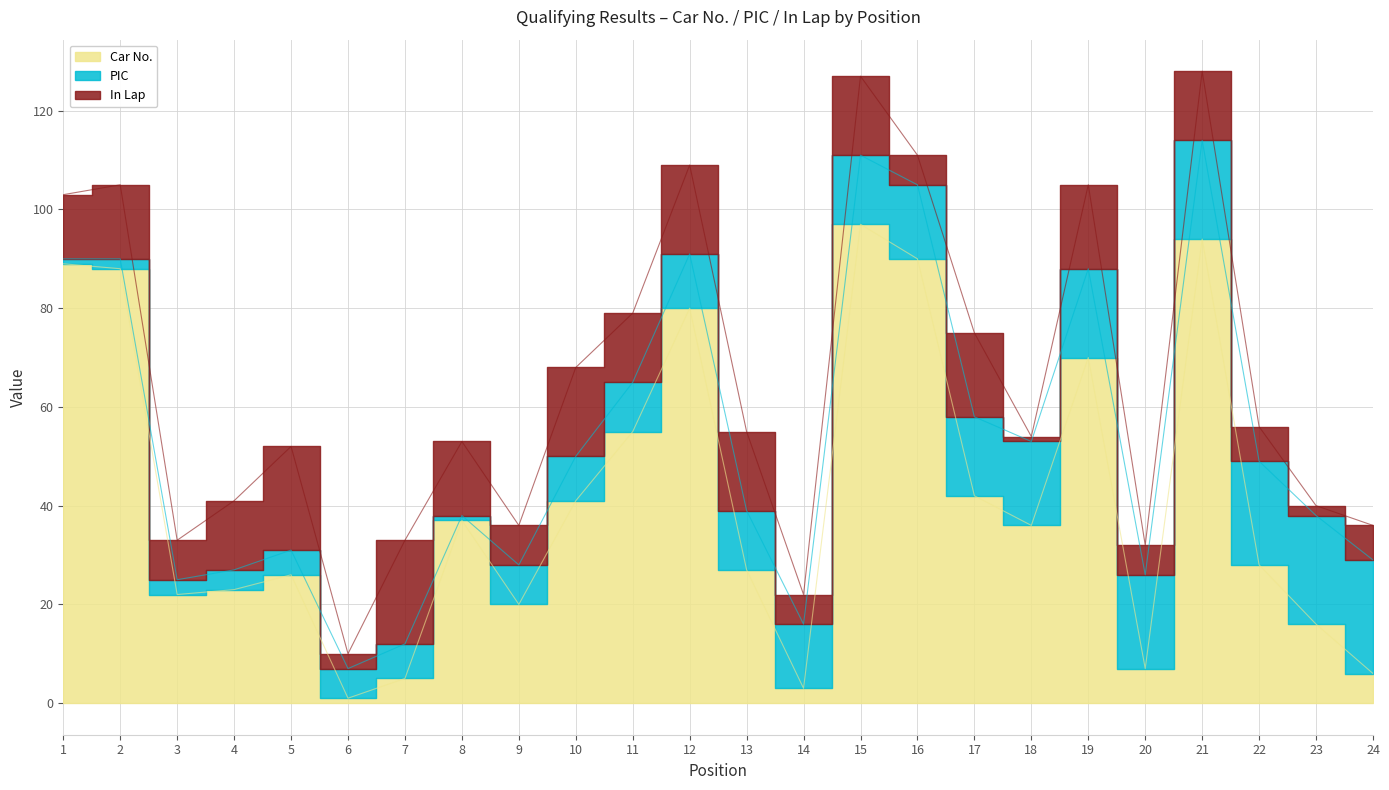

How many data points in In Lap are above 14?

10